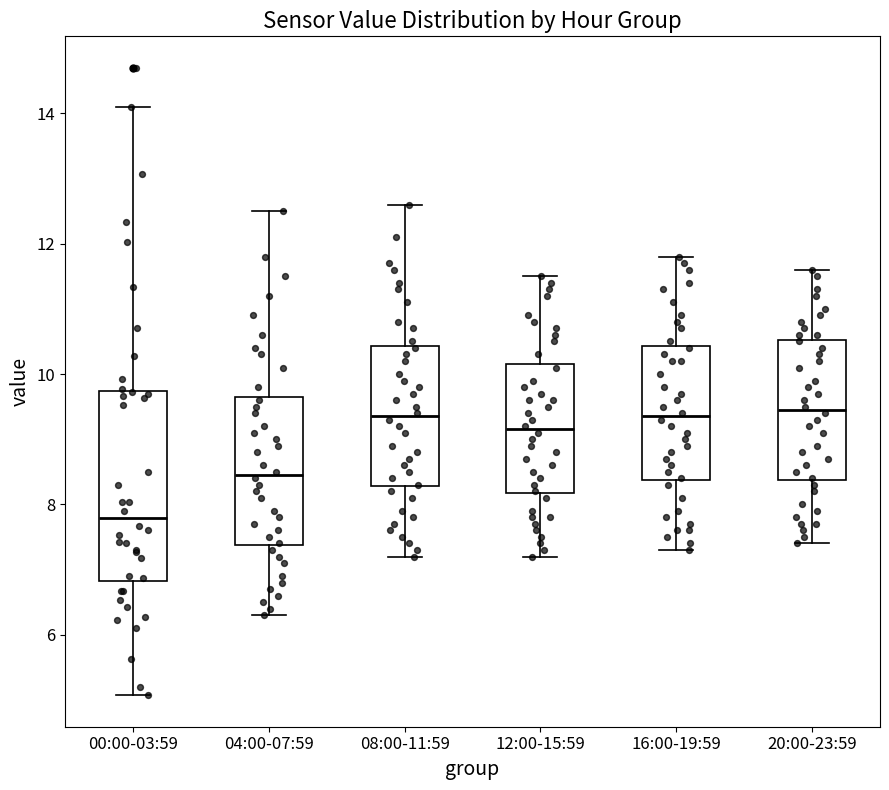

Reading left to right, transcribe this box plot: for each box, give where its median line is, the range the box spans, and where its two whiskers end, as read against the y-axis. The values are not printed on the chart, so give them approximately, as read against the axis.

00:00-03:59: median 7.8, box 6.8 to 9.8, whiskers 5.0 to 14.2
04:00-07:59: median 8.4, box 7.4 to 9.6, whiskers 6.4 to 12.6
08:00-11:59: median 9.4, box 8.2 to 10.4, whiskers 7.2 to 12.6
12:00-15:59: median 9.2, box 8.2 to 10.2, whiskers 7.2 to 11.6
16:00-19:59: median 9.4, box 8.4 to 10.4, whiskers 7.4 to 11.8
20:00-23:59: median 9.4, box 8.4 to 10.6, whiskers 7.4 to 11.6